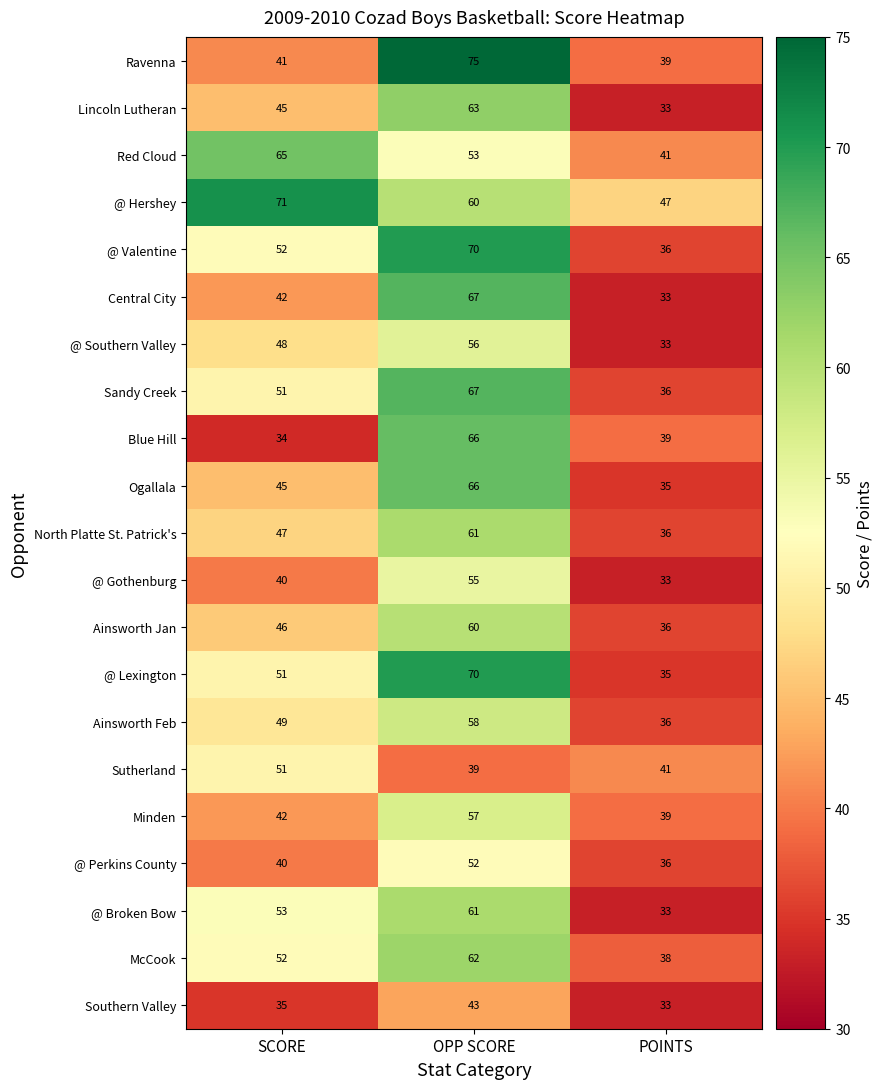

What is the minimum value shown in the chart?

33